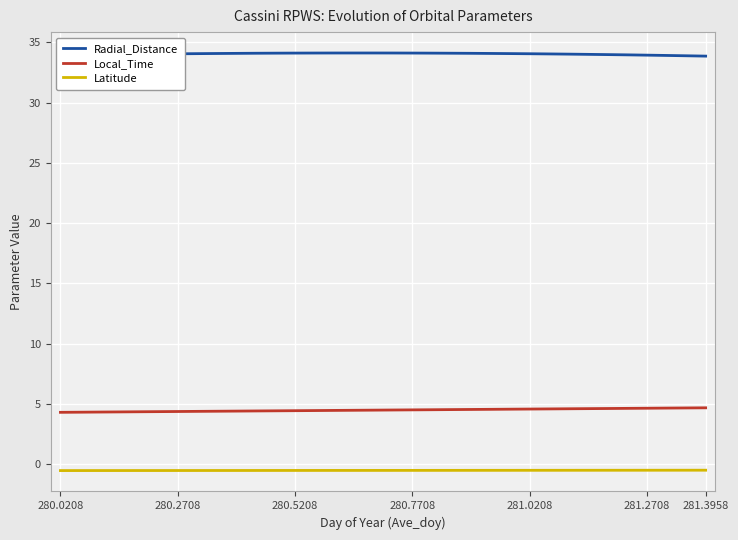

True or false: Latitude and Radial_Distance cross at least once.

False